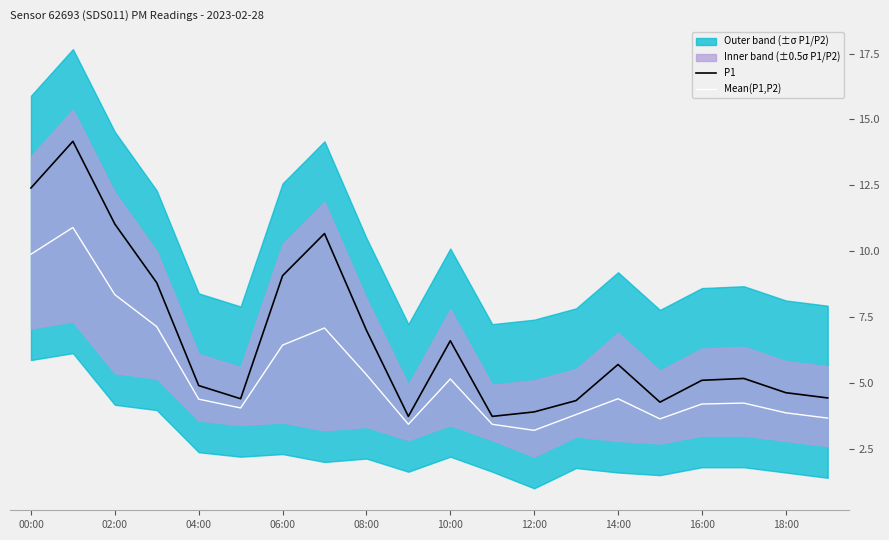

Is this an area chart (filled region under the line)?

No